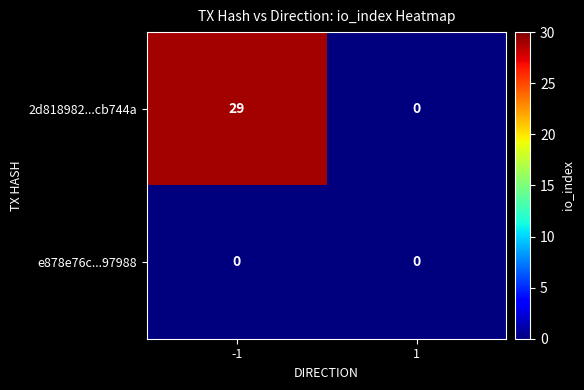

List the series in order of their overall mean, highest first.

2d818982...cb744a, e878e76c...97988